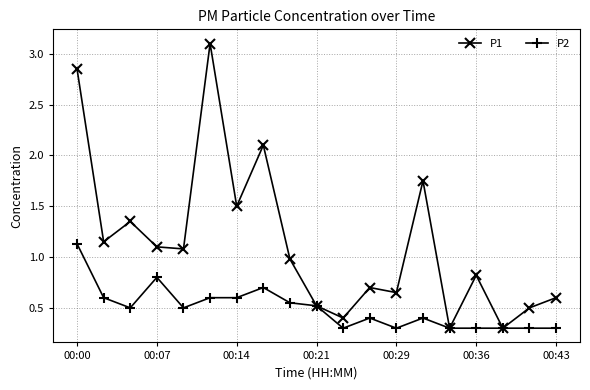

True or false: P2 has more than 1 points higher than both neighbors.

True